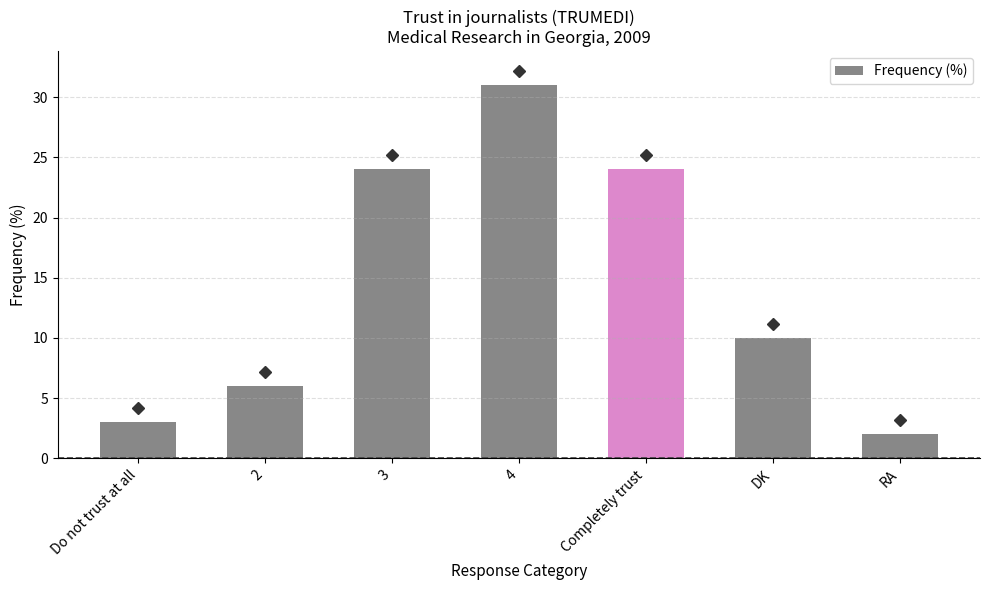

How many data points are less than 10?

3